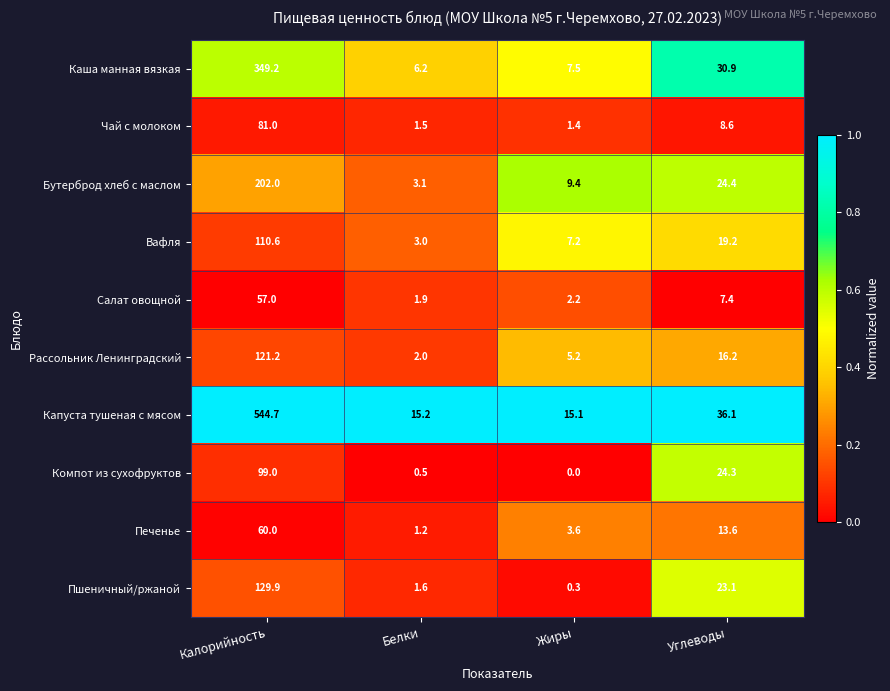

The value of Капуста тушеная с мясом at Белки is 6.5. True or false?

False